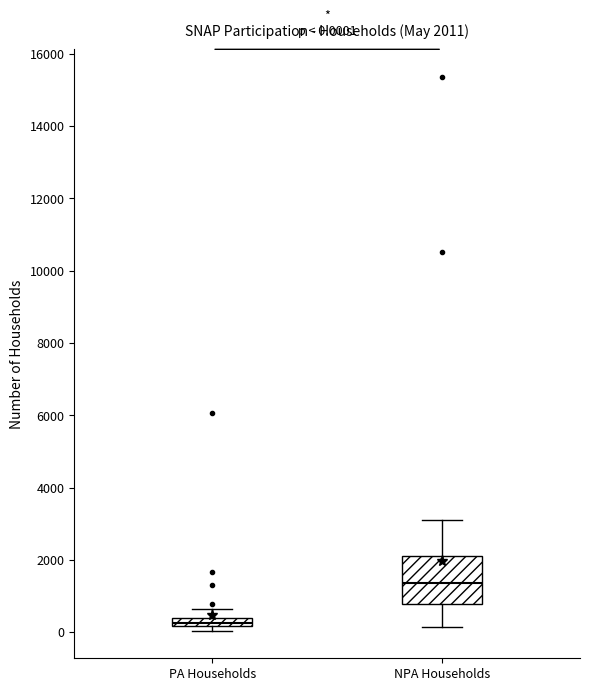

Comparing the boxes themselves (not the whiskers), which one is the tallest?

NPA Households